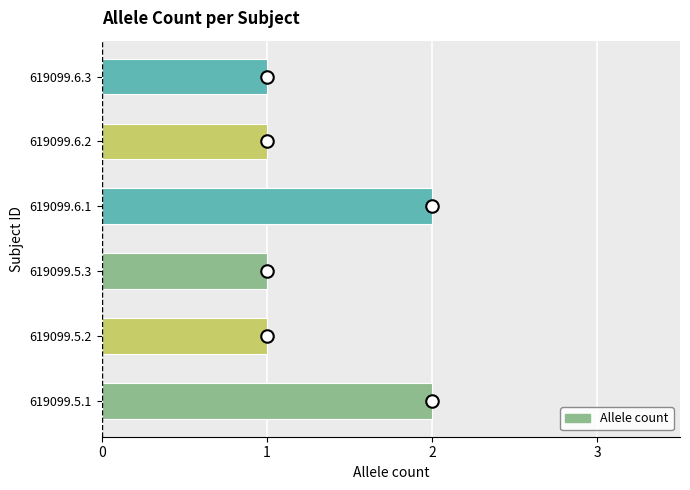

What is the average value?

1